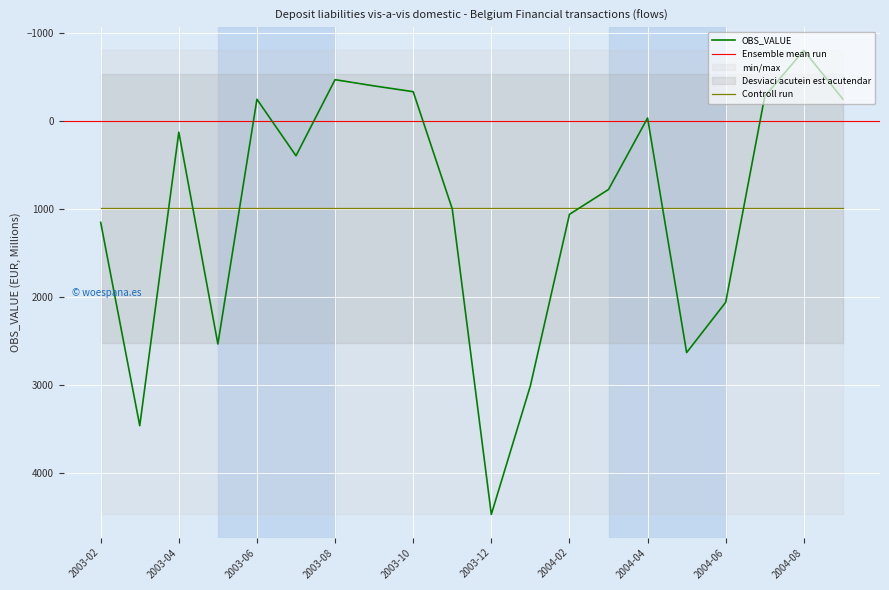

List the labels in order of value, largest first.

2003-12, 2003-03, 2004-01, 2004-05, 2003-05, 2004-06, 2003-02, 2004-02, 2003-11, 2004-03, 2003-07, 2003-04, 2004-04, 2003-06, 2004-09, 2004-07, 2003-10, 2003-09, 2003-08, 2004-08